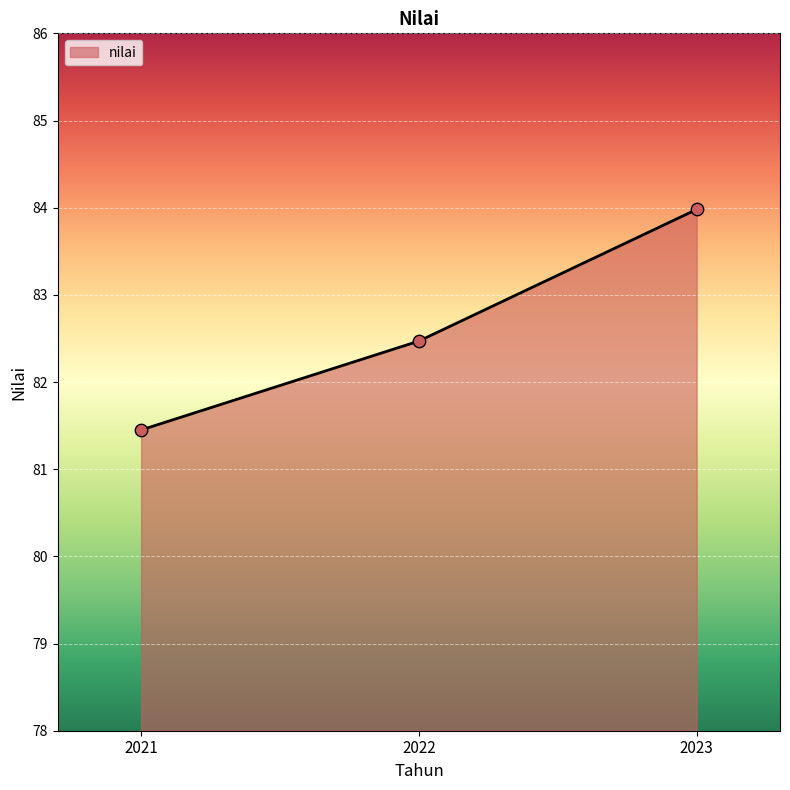

What is the ratio of the value at 2022 to the value at 2023?

1.0